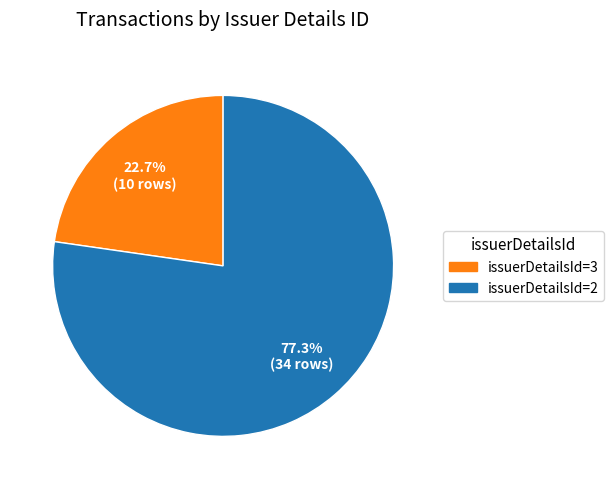

Is there a majority slice in this chart?

Yes